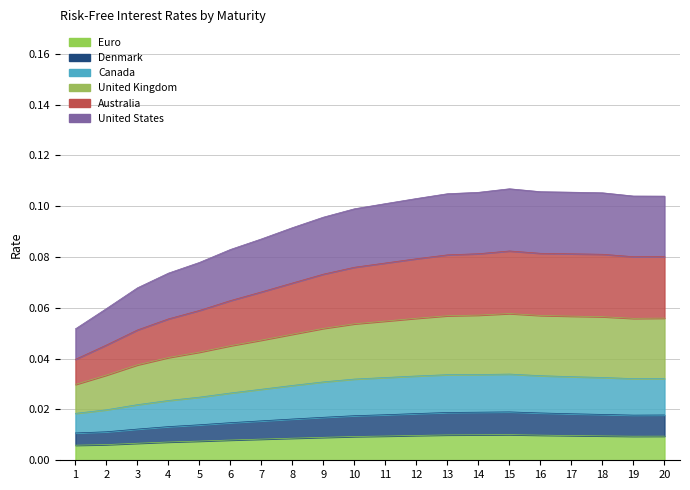

Reading left to right, list all the values displayed in this chart.

Euro: 0.0	0.0	0.0	0.0	0.0	0.0	0.0	0.0	0.0	0.0	0.0	0.0	0.0	0.0	0.0	0.0	0.0	0.0	0.0	0.0
Denmark: 0.0	0.0	0.0	0.0	0.0	0.0	0.0	0.0	0.0	0.0	0.0	0.0	0.0	0.0	0.0	0.0	0.0	0.0	0.0	0.0
Canada: 0.0	0.0	0.0	0.0	0.0	0.0	0.0	0.0	0.0	0.0	0.0	0.0	0.0	0.0	0.0	0.0	0.0	0.0	0.0	0.0
United Kingdom: 0.1	0.1	0.1	0.1	0.1	0.1	0.1	0.1	0.1	0.1	0.1	0.1	0.1	0.1	0.1	0.1	0.1	0.1	0.1	0.1
Australia: 0.0	0.0	0.1	0.1	0.1	0.1	0.1	0.1	0.1	0.1	0.1	0.1	0.1	0.1	0.1	0.1	0.1	0.1	0.1	0.1
United States: 0.0	0.0	0.0	0.0	0.0	0.0	0.0	0.0	0.1	0.1	0.1	0.1	0.1	0.1	0.1	0.1	0.1	0.1	0.1	0.1